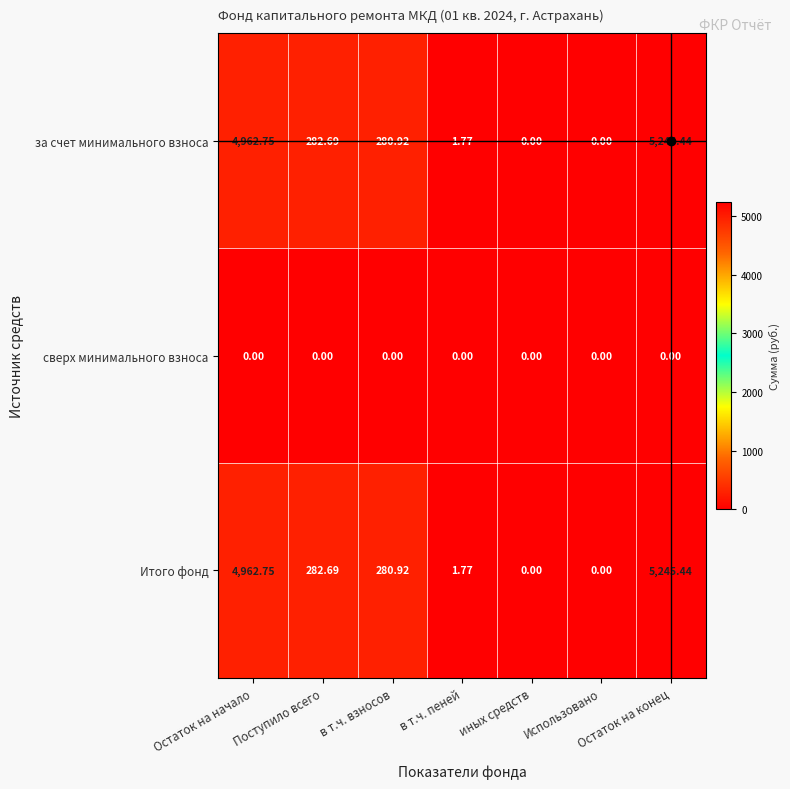

Where does the за счет минимального взноса series first go above 280?

Остаток на начало